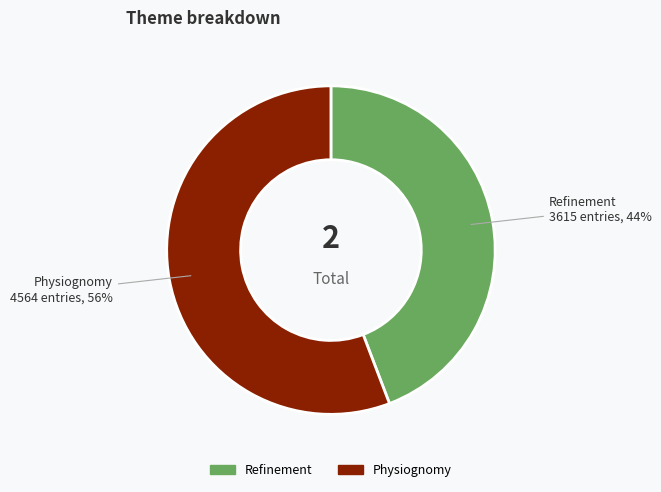

To the nearest percent, what percentage of the pie is Refinement?

44%